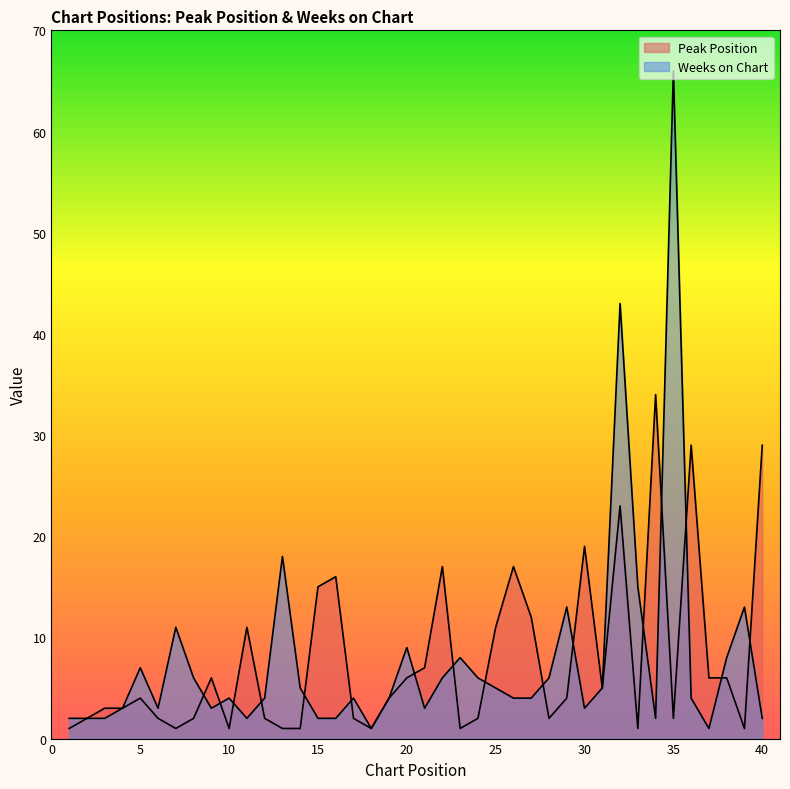

What is the difference between the highest and lowest values at 7?

10